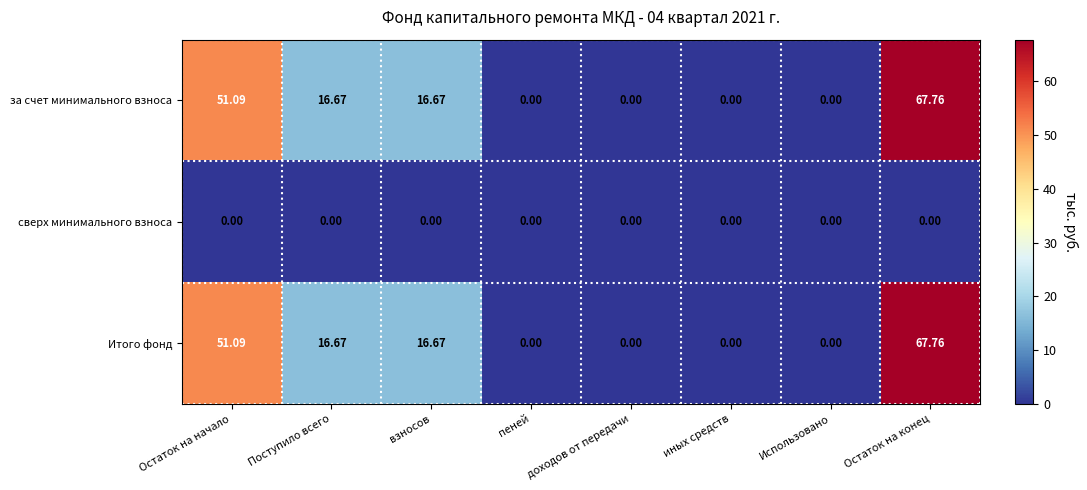

At which label does Итого фонд first exceed 16?

Остаток на начало